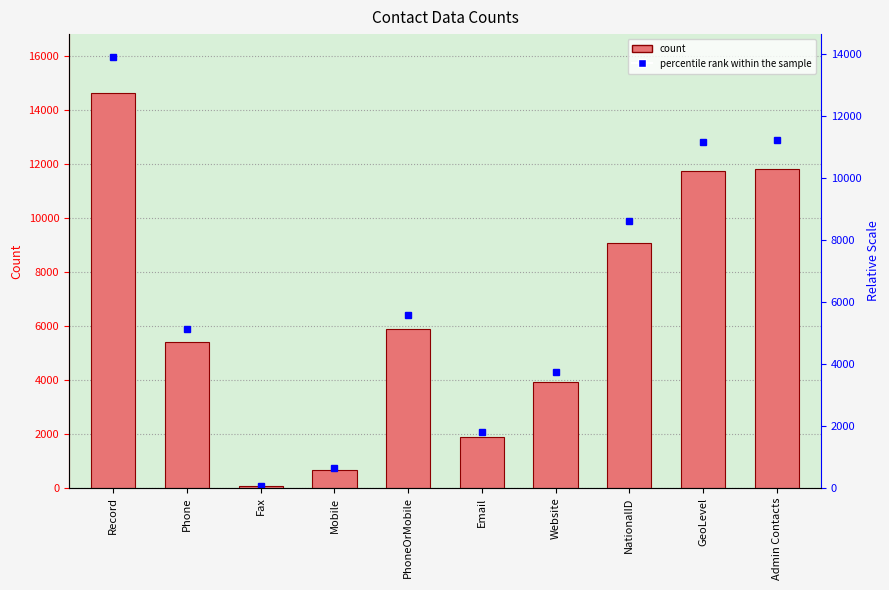

What is the label of the 7th bar from the right?

Mobile